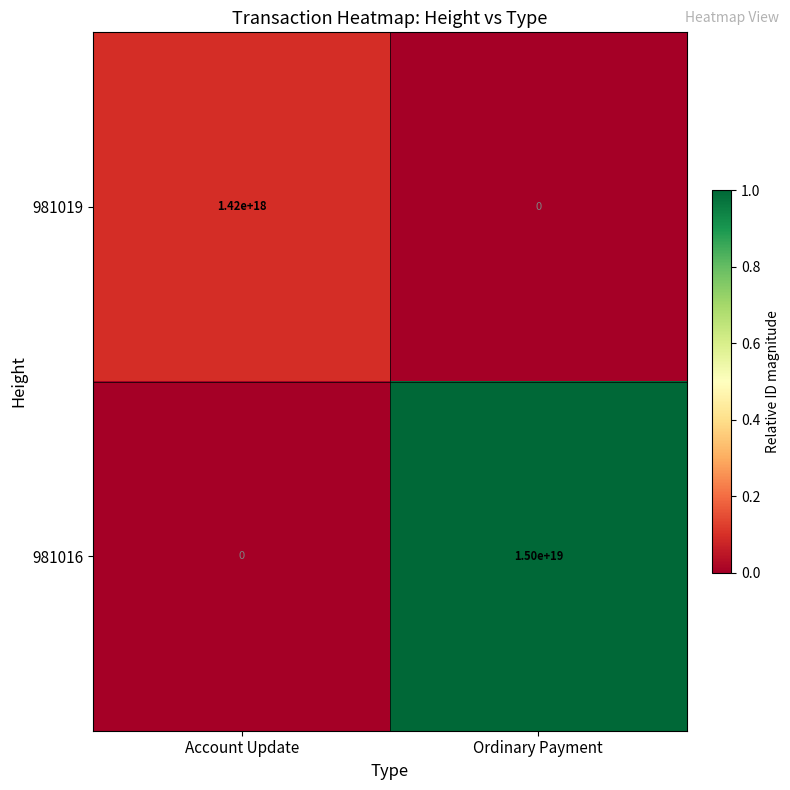

Is it true that 981019 equals 2055812839097725696 at Account Update?

False